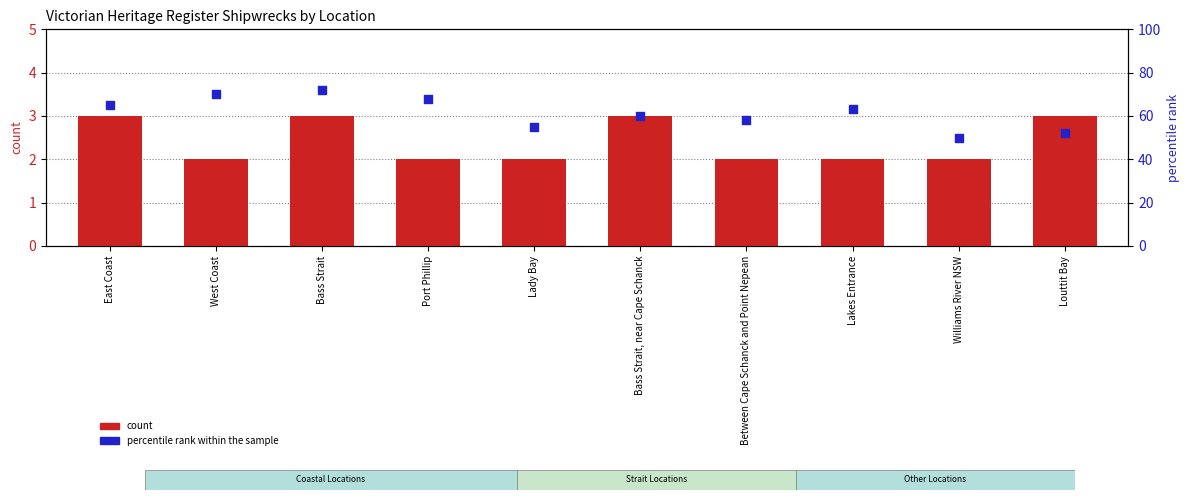

What is the total value across all series at East Coast?

68